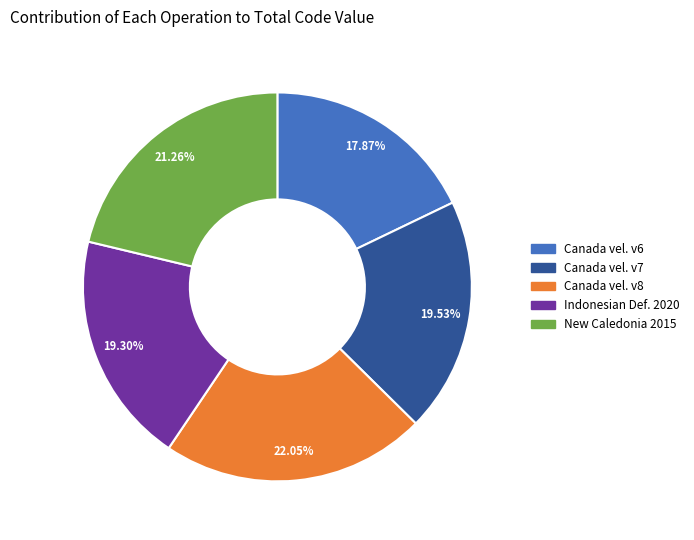

Is there any slice that represents more than half of the pie?

No